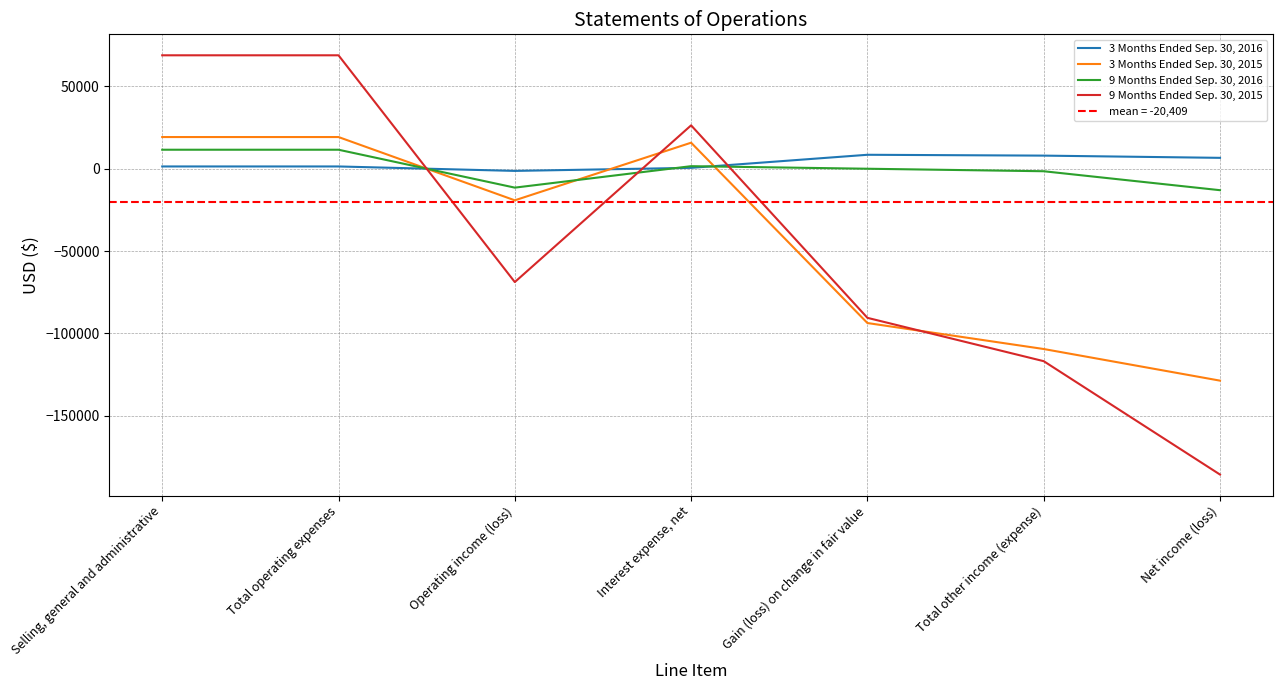

Between Gain (loss) on change in fair value and Selling, general and administrative, which is larger?

Gain (loss) on change in fair value